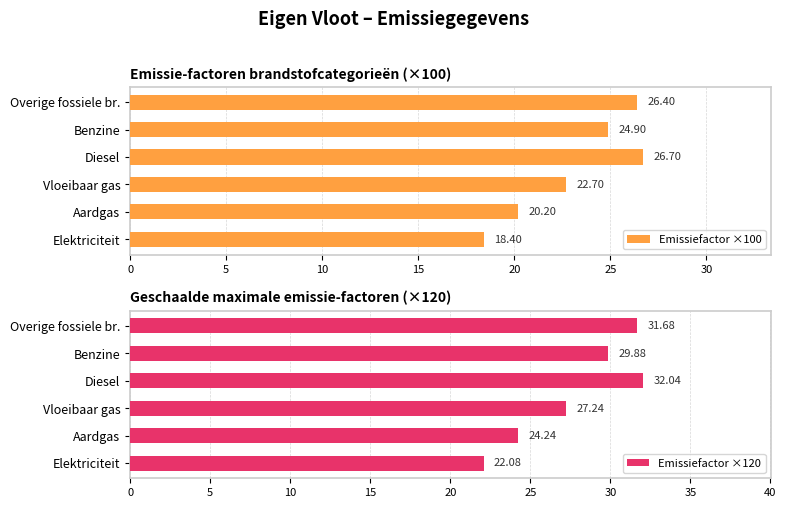

List the labels in order of Emissiefactor ×100 value, smallest first.

Elektriciteit, Aardgas, Vloeibaar gas, Benzine, Overige fossiele br., Diesel